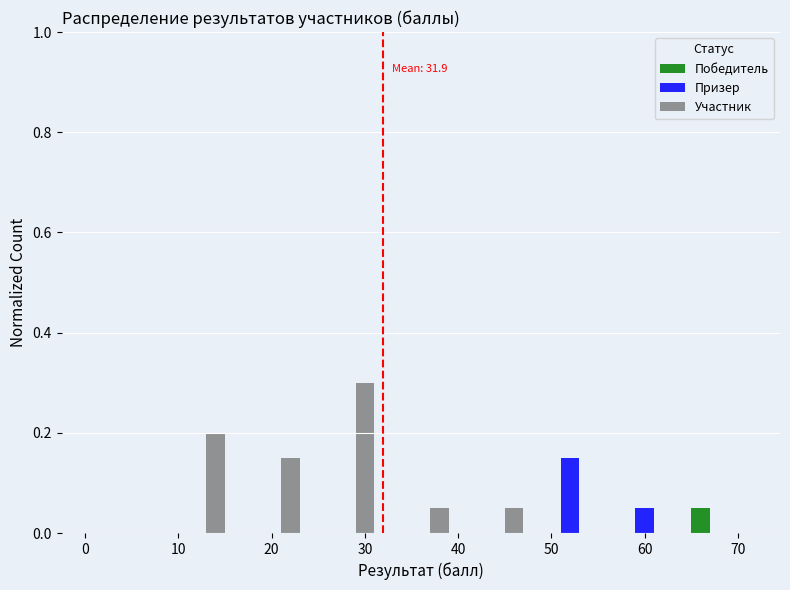

In the Победитель series, which range on the x-axis has the tallest bar?

64 to 72